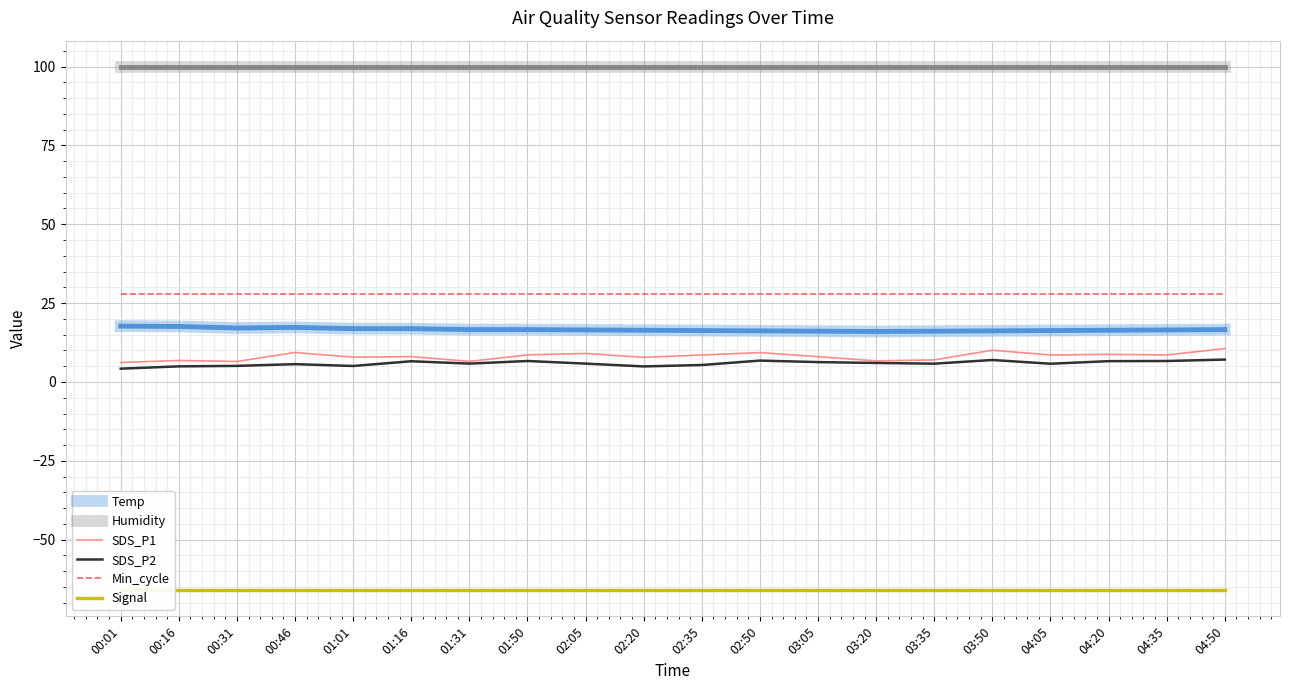

What is the maximum value shown in the chart?

99.9